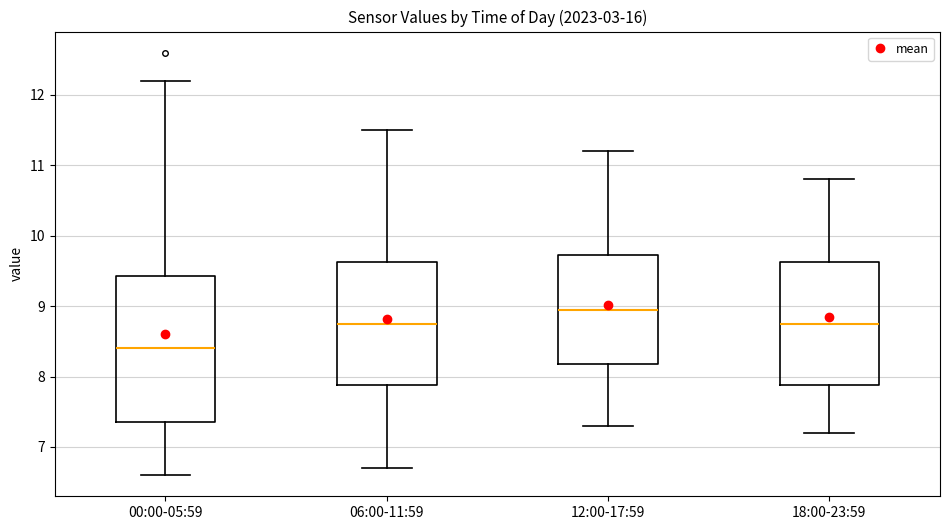

Which box's median line is the highest?

12:00-17:59